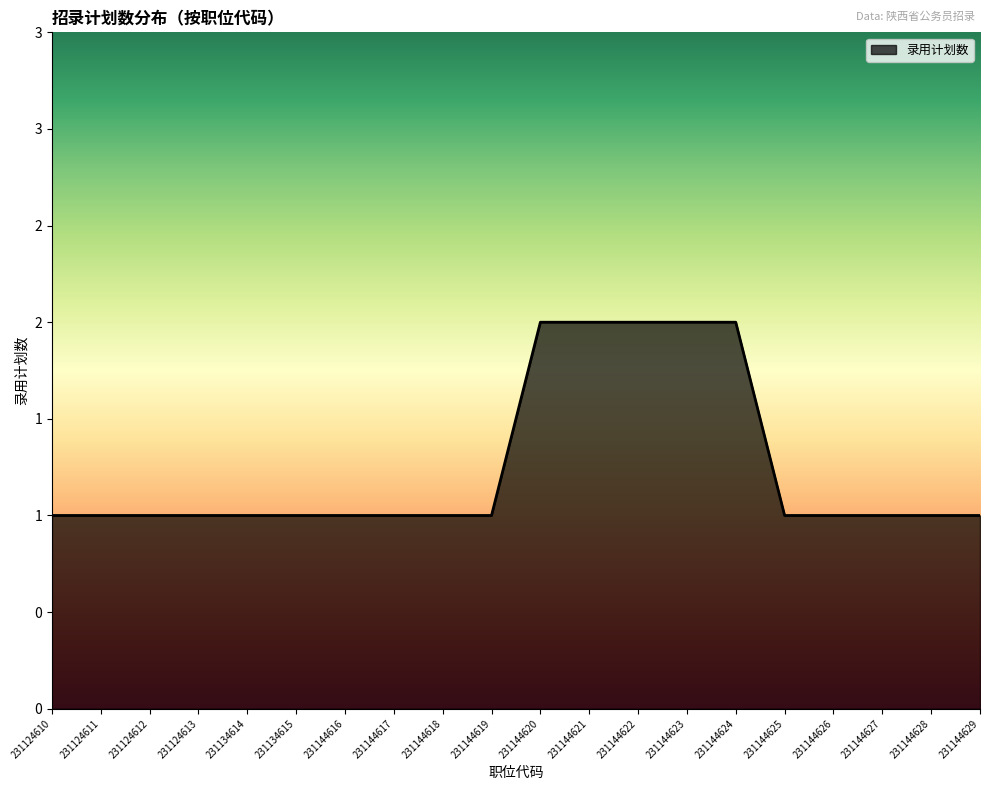

Approximately how many times larger is the value at 231144619 compared to 231144624?

0.5